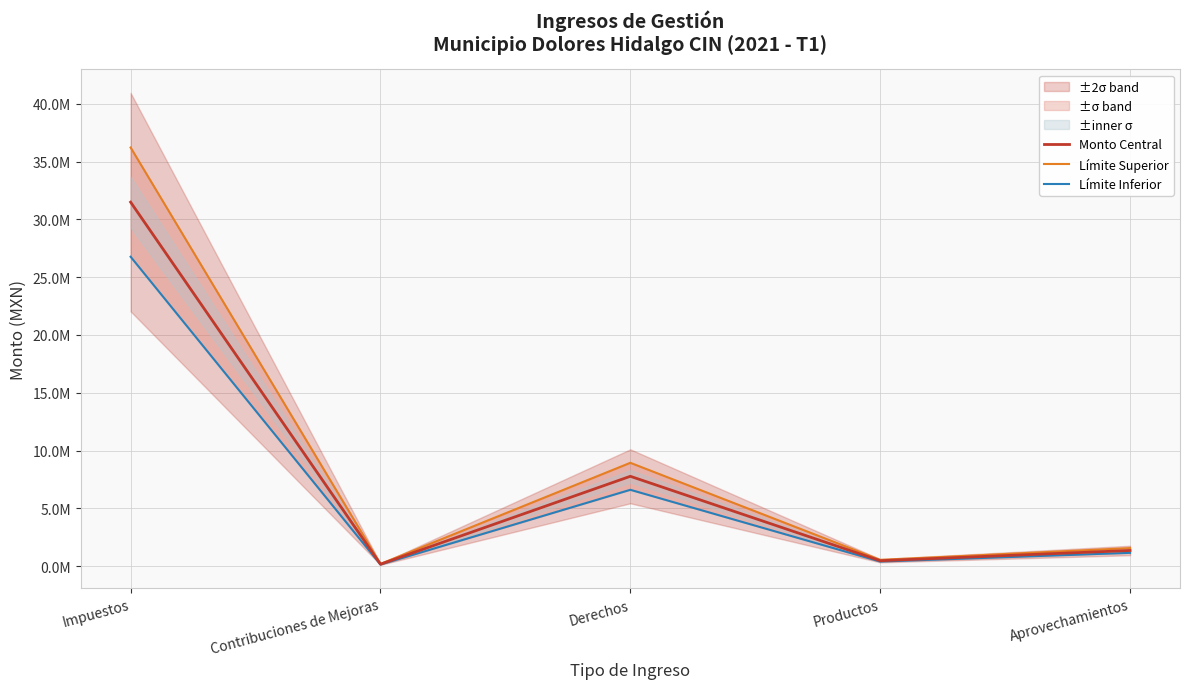

At which category does the chart reach its peak across all series?

Impuestos